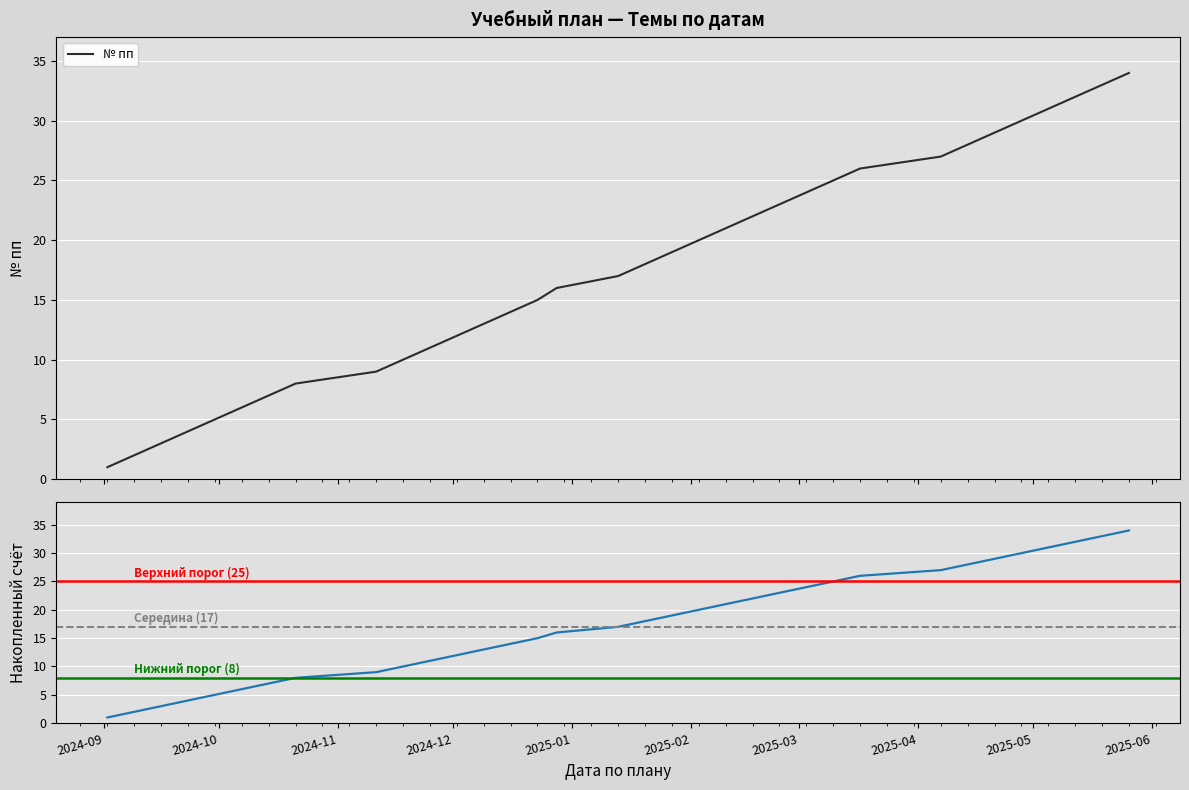

Reading left to right, extract all data points from this chart.

2024-09-02=1	2024-09-09=2	2024-09-16=3	2024-09-23=4	2024-09-30=5	2024-10-07=6	2024-10-14=7	2024-10-21=8	2024-11-11=9	2024-11-18=10	2024-11-25=11	2024-12-02=12	2024-12-09=13	2024-12-16=14	2024-12-23=15	2024-12-28=16	2025-01-13=17	2025-01-20=18	2025-01-27=19	2025-02-03=20	2025-02-10=21	2025-02-17=22	2025-02-24=23	2025-03-03=24	2025-03-10=25	2025-03-17=26	2025-04-07=27	2025-04-14=28	2025-04-21=29	2025-04-28=30	2025-05-05=31	2025-05-12=32	2025-05-19=33	2025-05-26=34